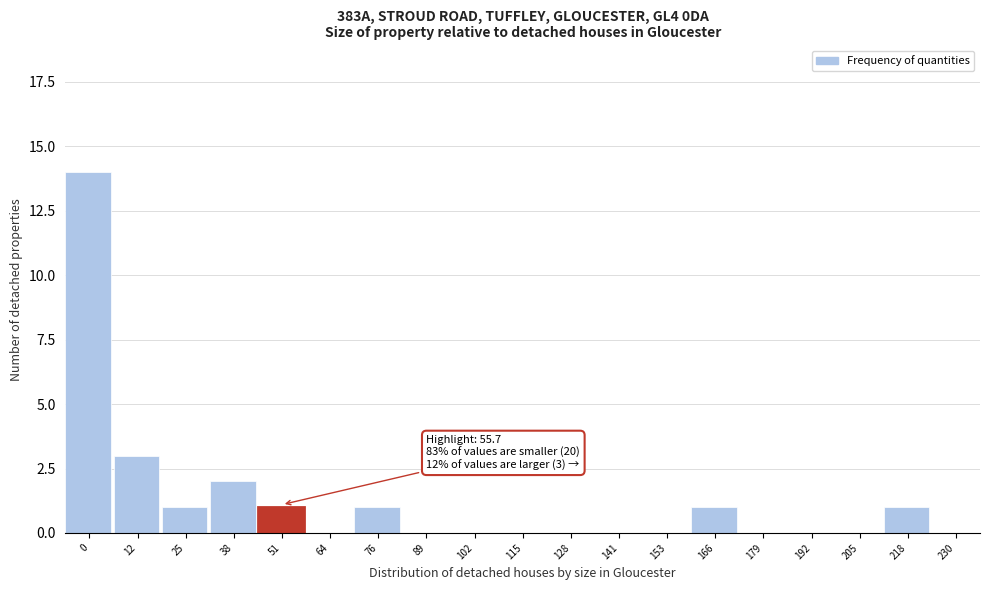

True or false: the data shows 0 at 64.

True